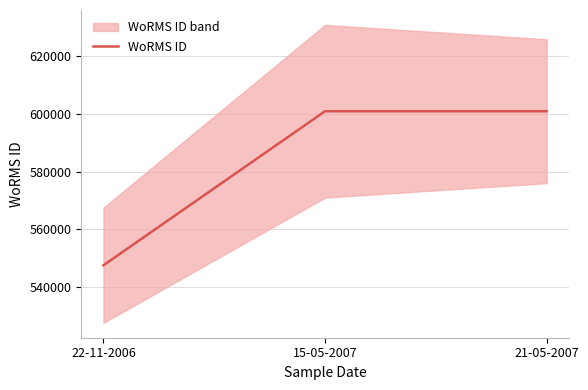

List the labels in order of value, largest first.

15-05-2007, 21-05-2007, 22-11-2006